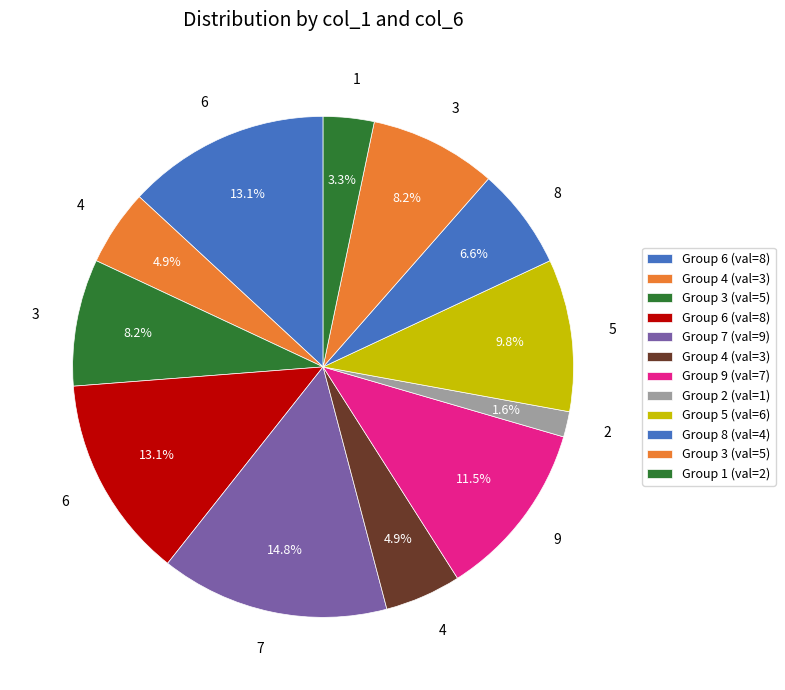

How many segments does this pie chart have?

12